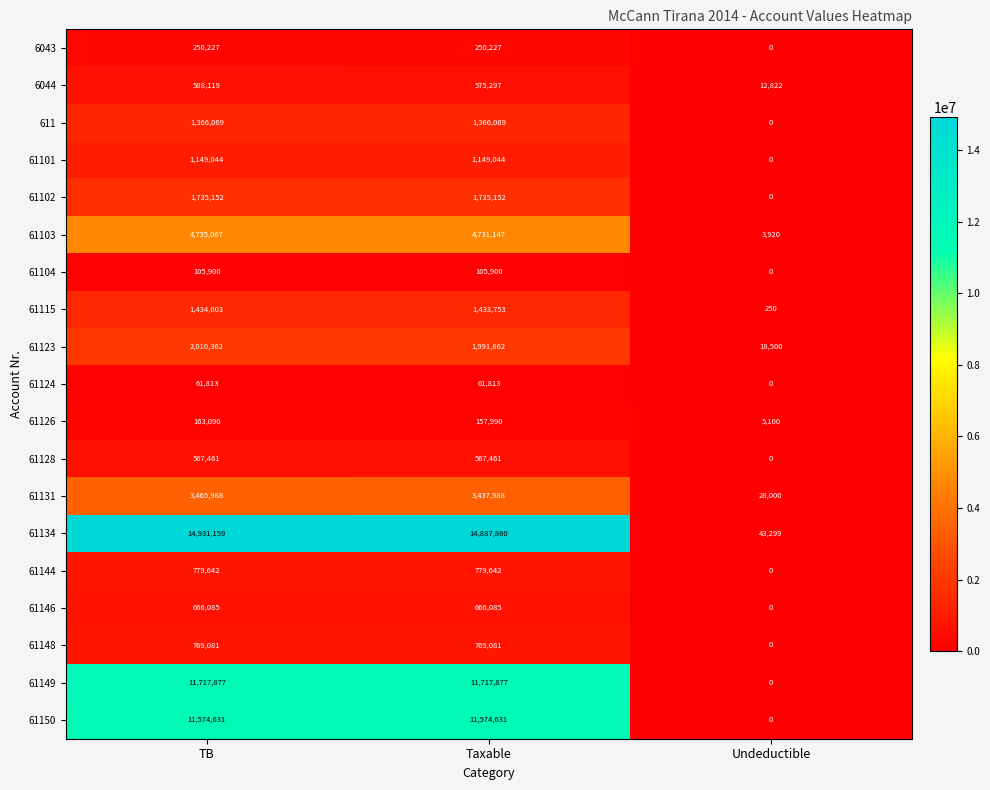

What is the total value across all series at Taxable?

57958879